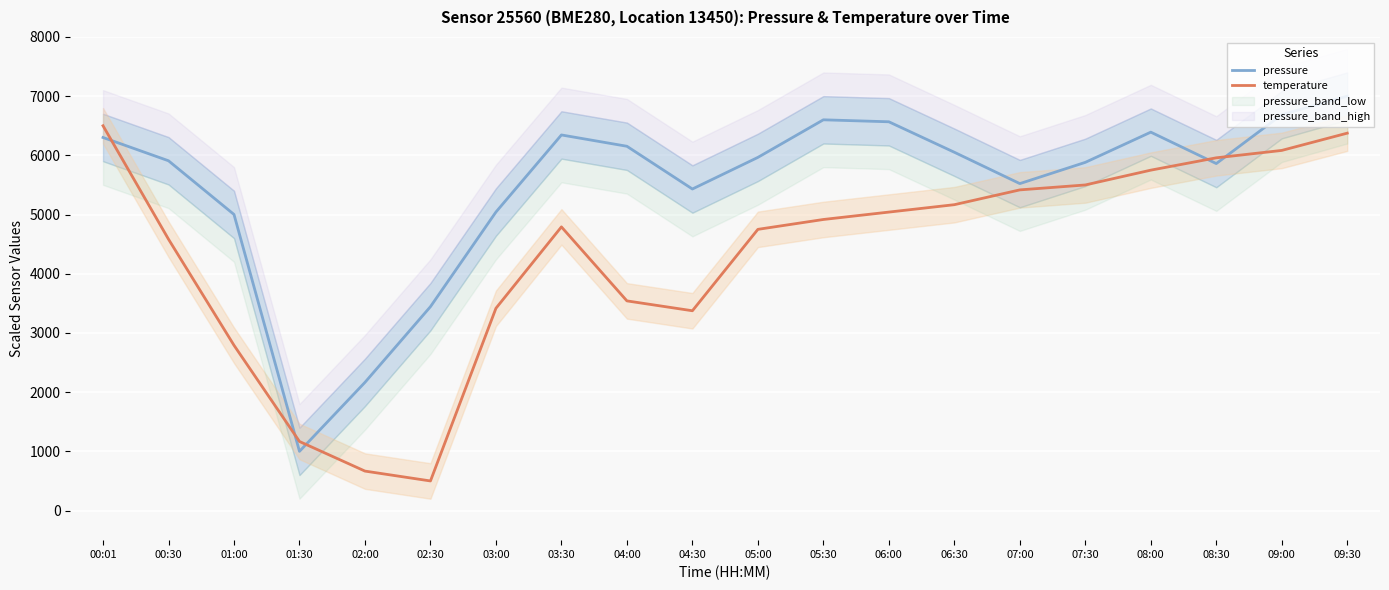

List the labels in order of temperature value, largest first.

00:01, 09:30, 09:00, 08:30, 08:00, 07:30, 07:00, 06:30, 06:00, 05:30, 03:30, 05:00, 00:30, 04:00, 03:00, 04:30, 01:00, 01:30, 02:00, 02:30